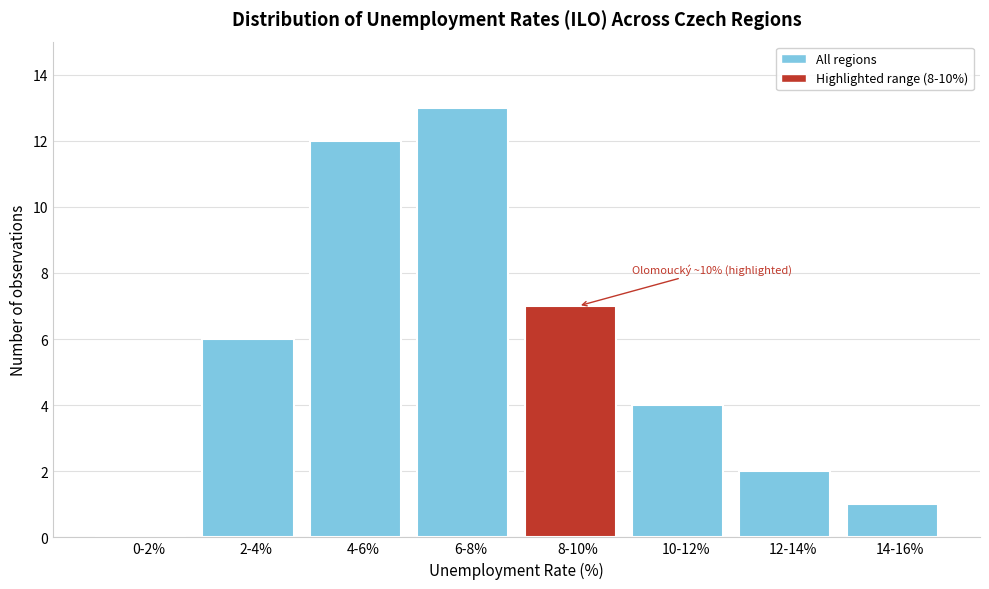

Reading left to right, list all the values displayed in this chart.

0-2%=0	2-4%=6	4-6%=12	6-8%=13	8-10%=7	10-12%=4	12-14%=2	14-16%=1